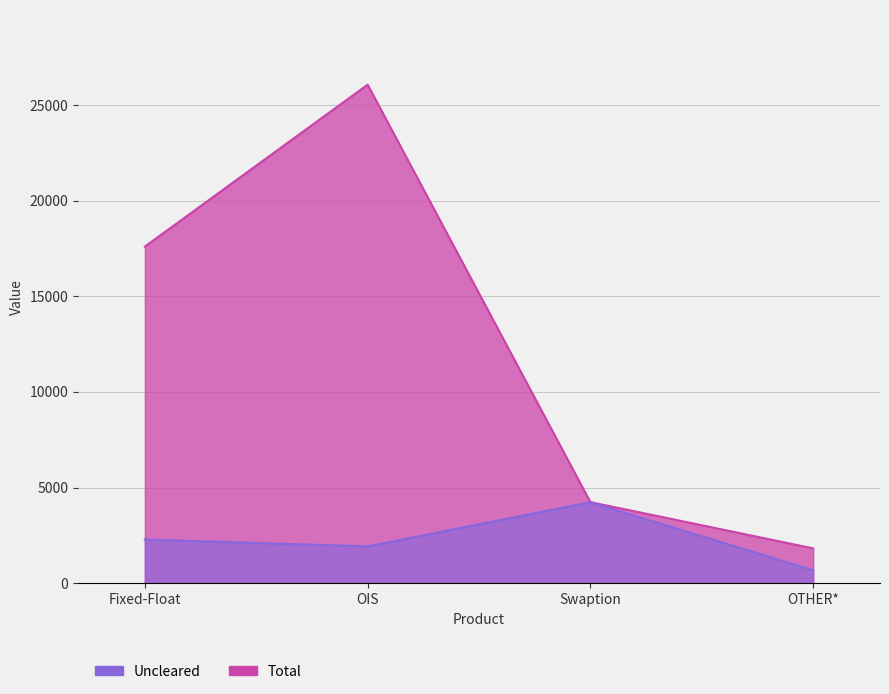

List the series in order of their peak value, highest first.

Total, Uncleared